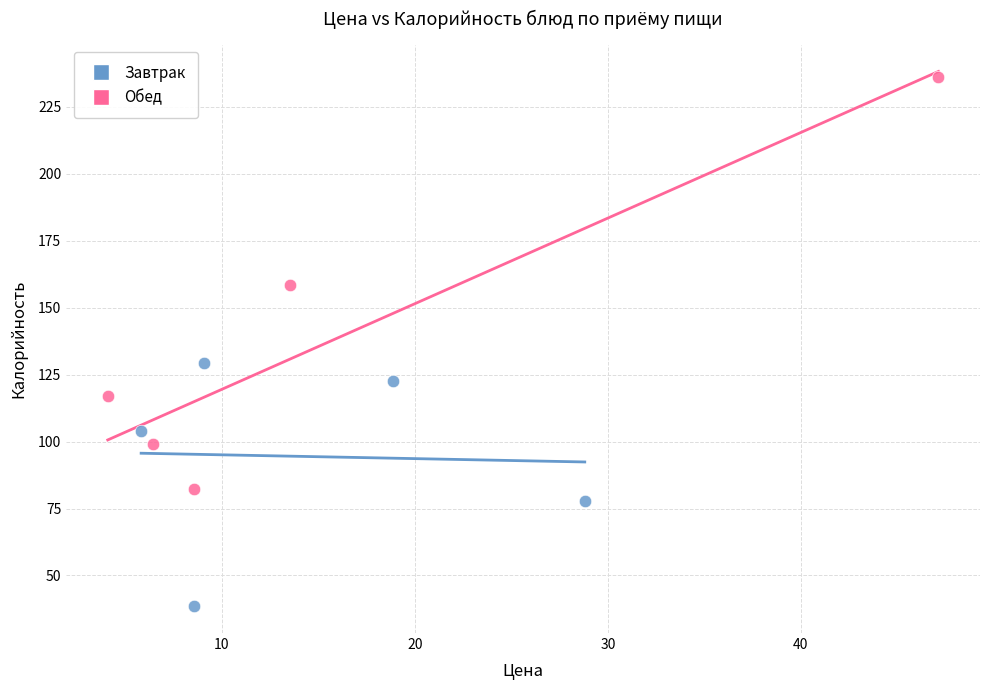

Which series contains the lowest Y value?

Завтрак